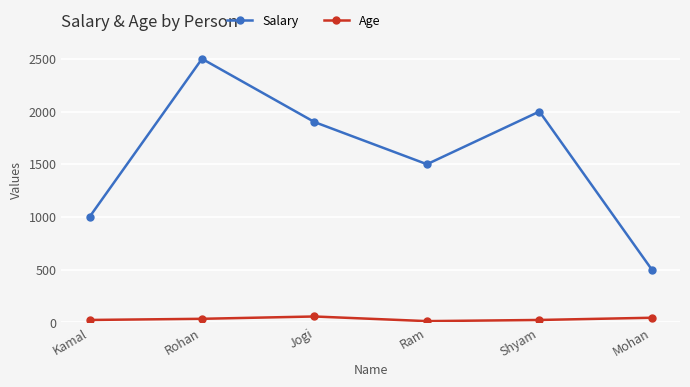

At which label does Salary reach its minimum?

Mohan